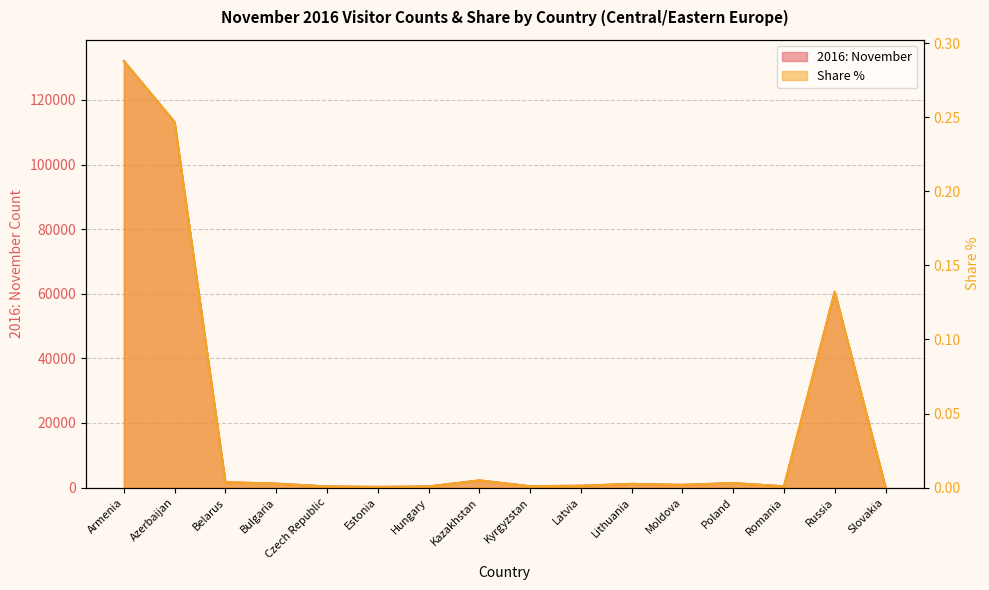

Reading left to right, extract all data points from this chart.

2016: November: 132016.0	113122.0	1675.0	1231.0	356.0	216.0	354.0	2235.0	433.0	581.0	1145.0	854.0	1402.0	398.0	60640.0	160.0
Share %: 0.3	0.2	0.0	0.0	0.0	0.0	0.0	0.0	0.0	0.0	0.0	0.0	0.0	0.0	0.1	0.0